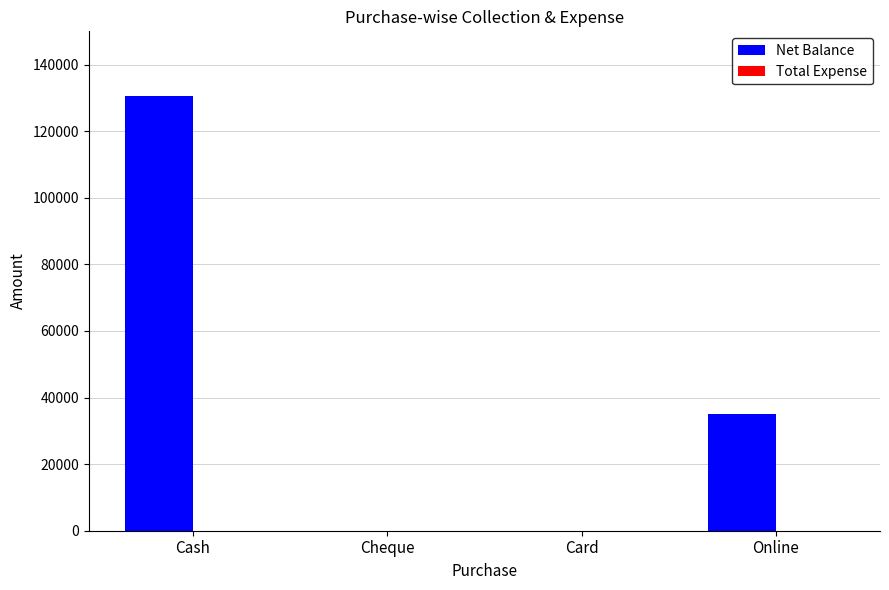

What is the sum of all values?

165500